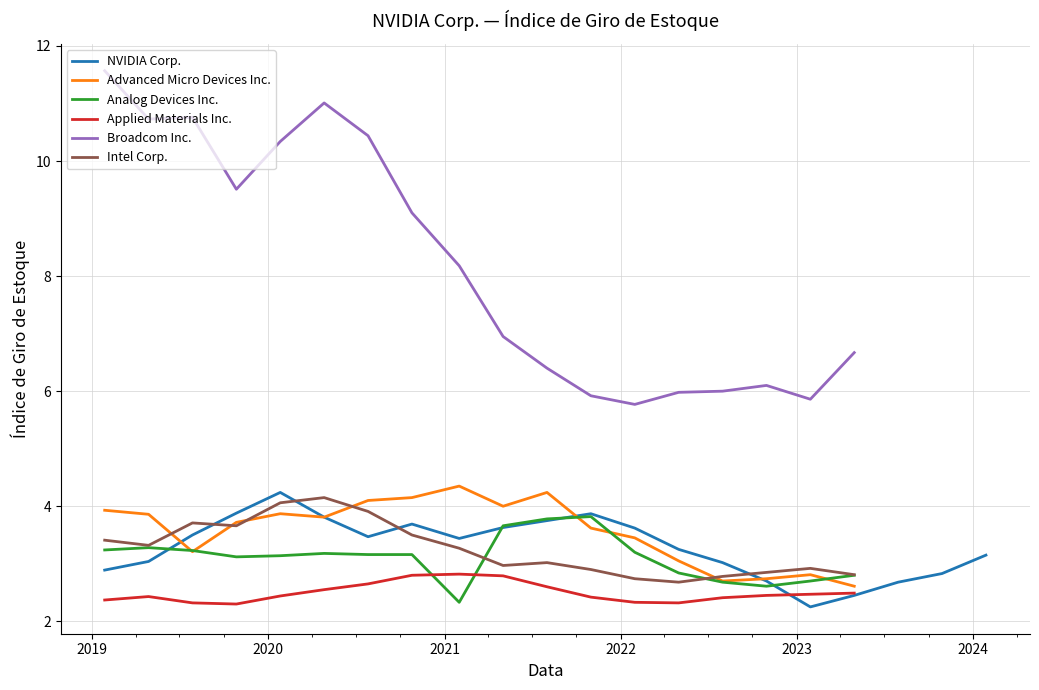

Which series has the widest spread of values?

Broadcom Inc.